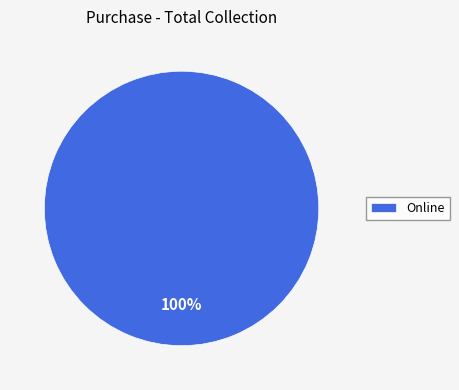

Count the number of slices in the pie.

1